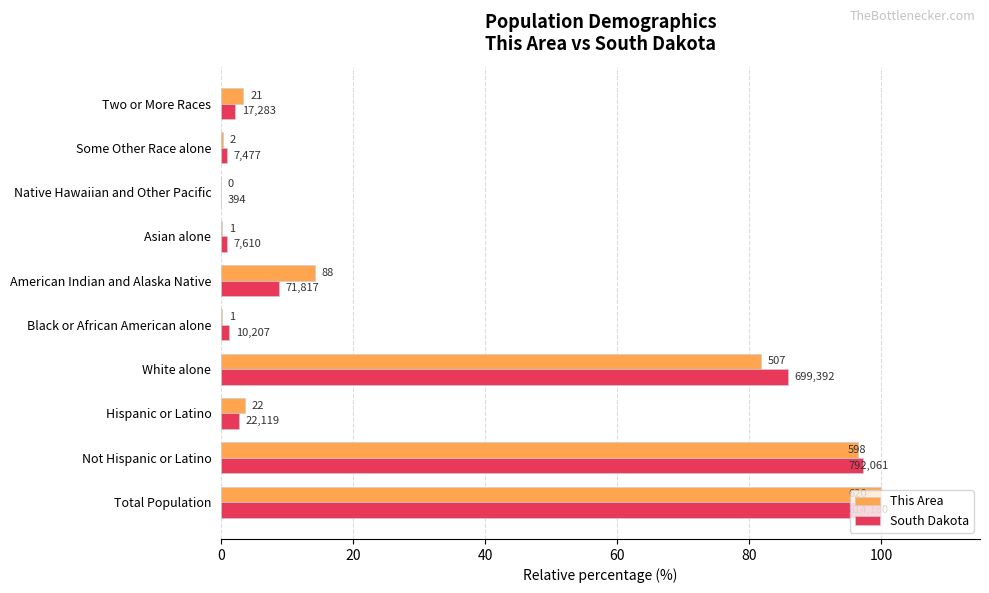

What are all the series names shown in the legend?

This Area, South Dakota